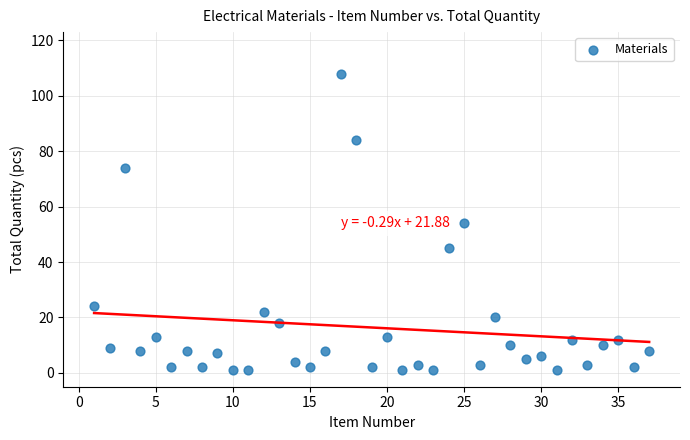

What is the range of X values (max minus min)?

36